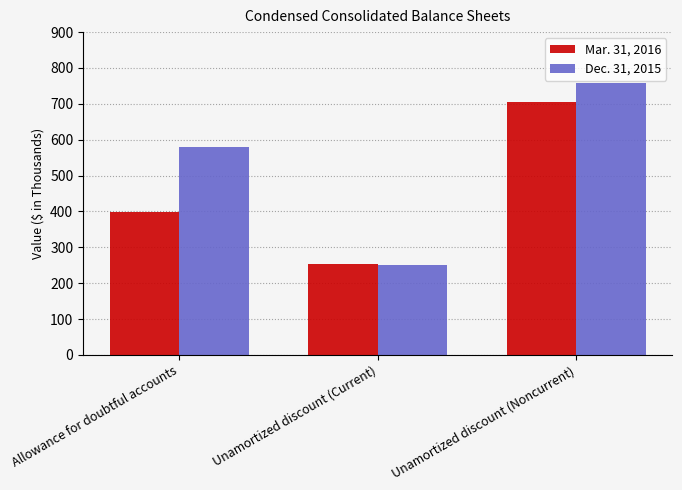

The Mar. 31, 2016 series shows 972 at Unamortized discount (Noncurrent). True or false?

False